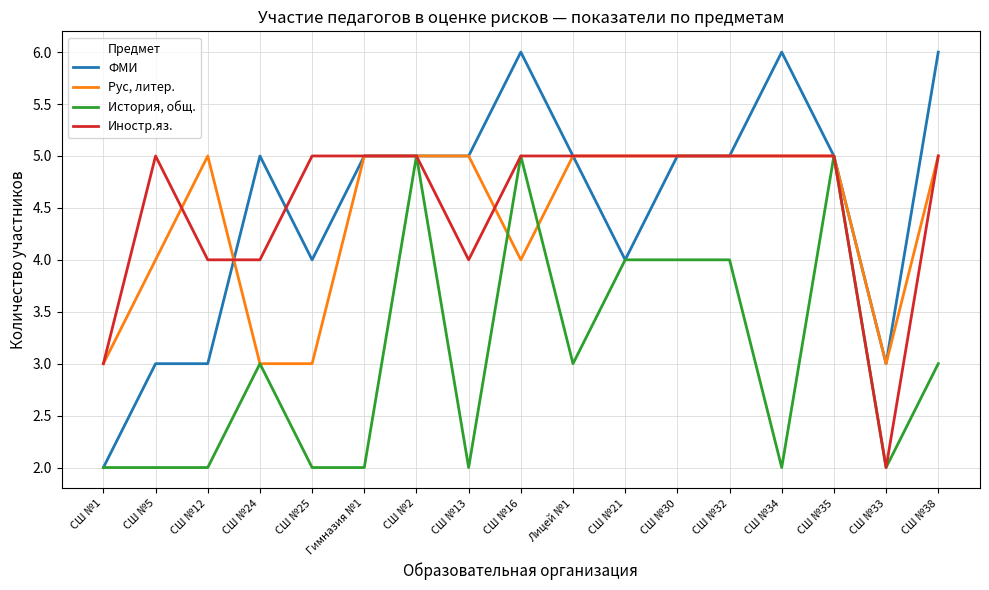

Does the chart have visible grid lines?

Yes